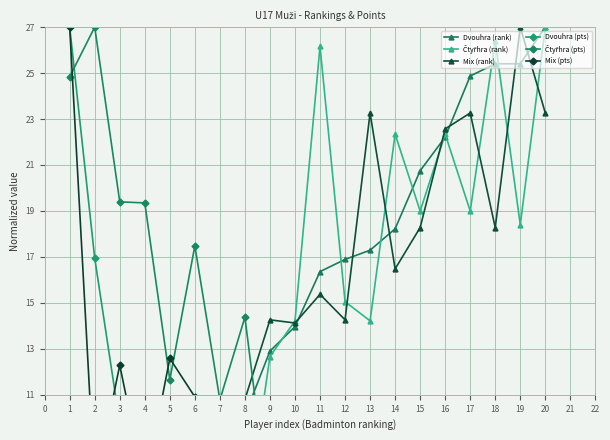

What is the sum of the Mix (rank) values at 6 and 4?

13.0